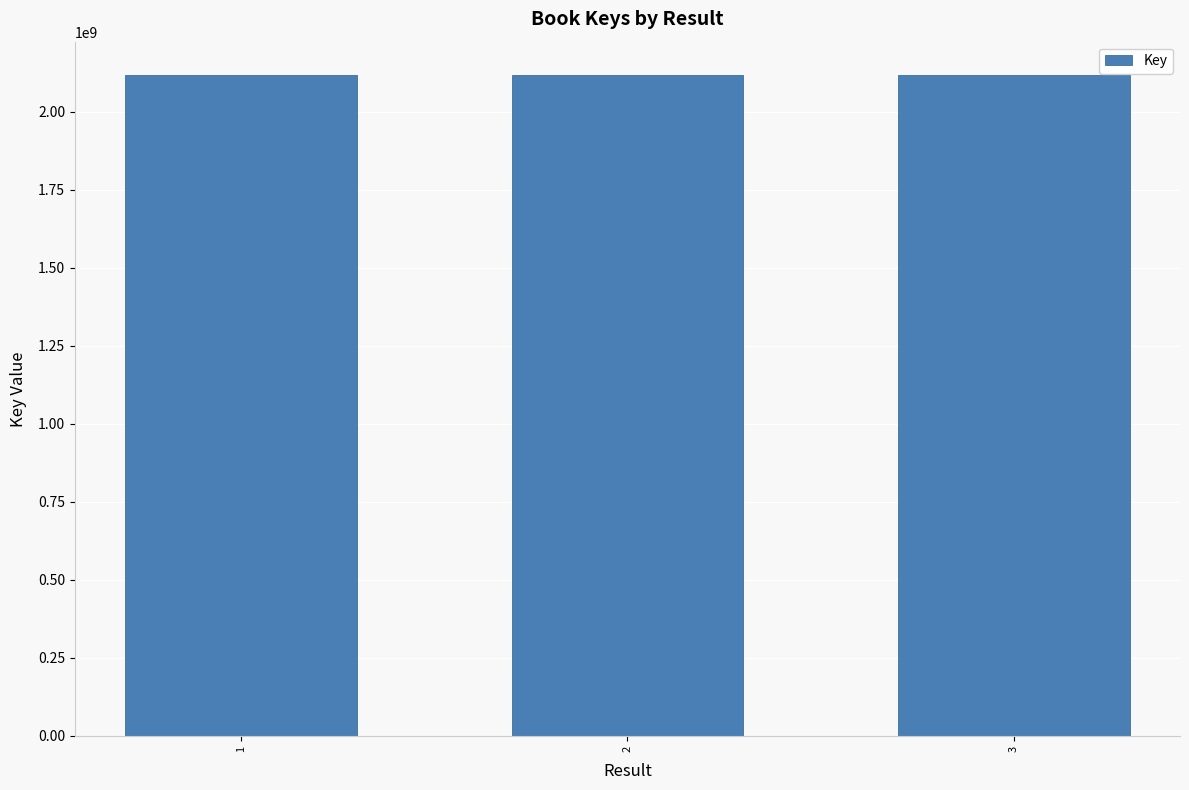

What is the greatest value displayed?

2117885737